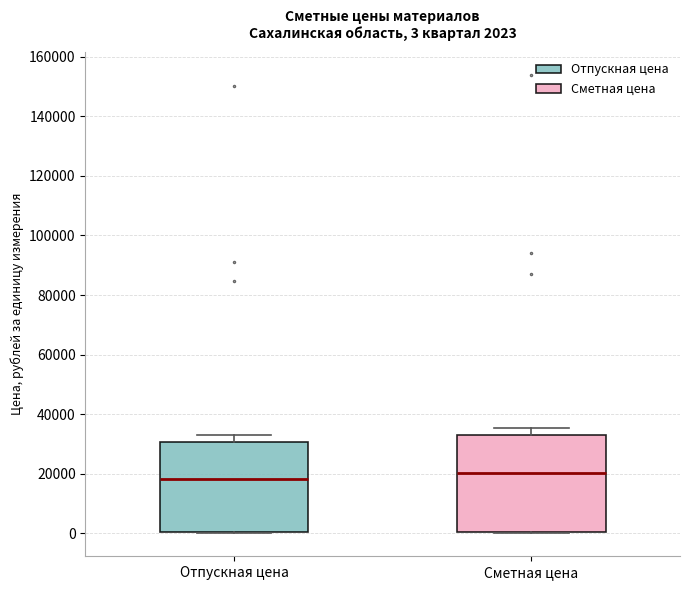

Comparing the boxes themselves (not the whiskers), which one is the tallest?

Сметная цена